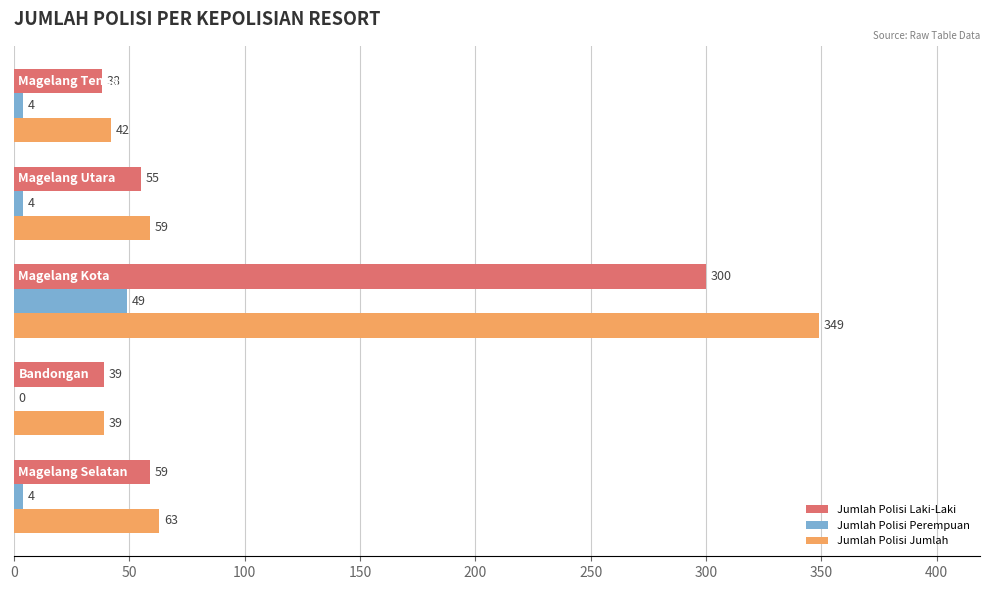

How many positive values does the Jumlah Polisi Perempuan series have?

4